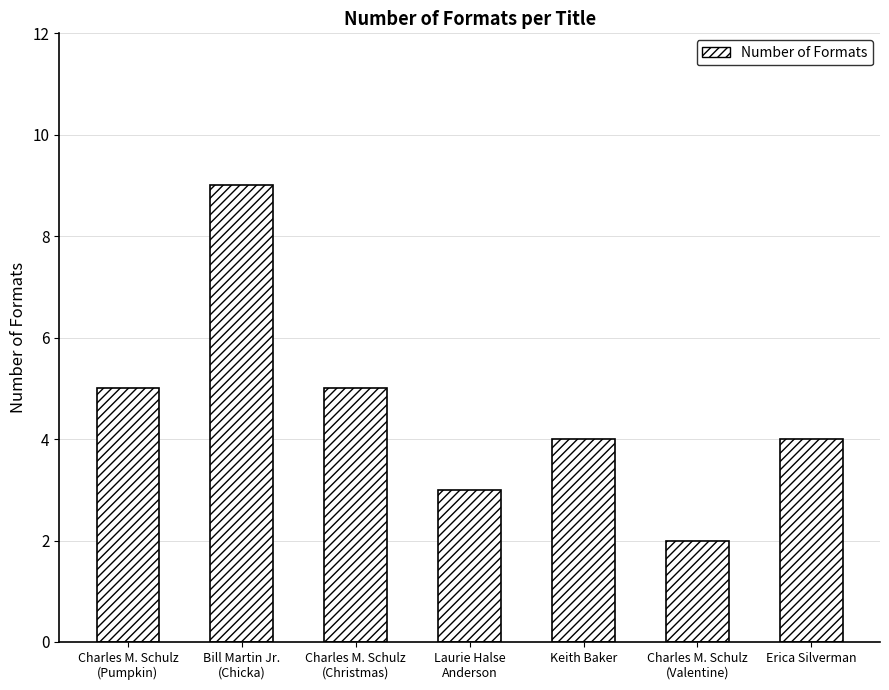

What is the value of the 6th bar from the left?

2